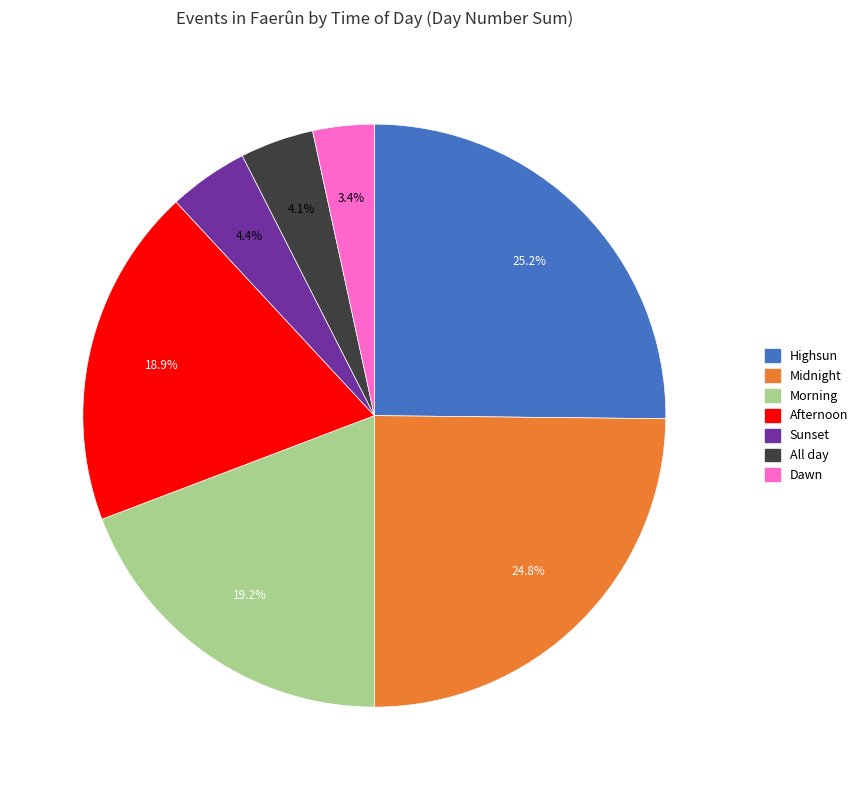

How many slices are in this pie chart?

7